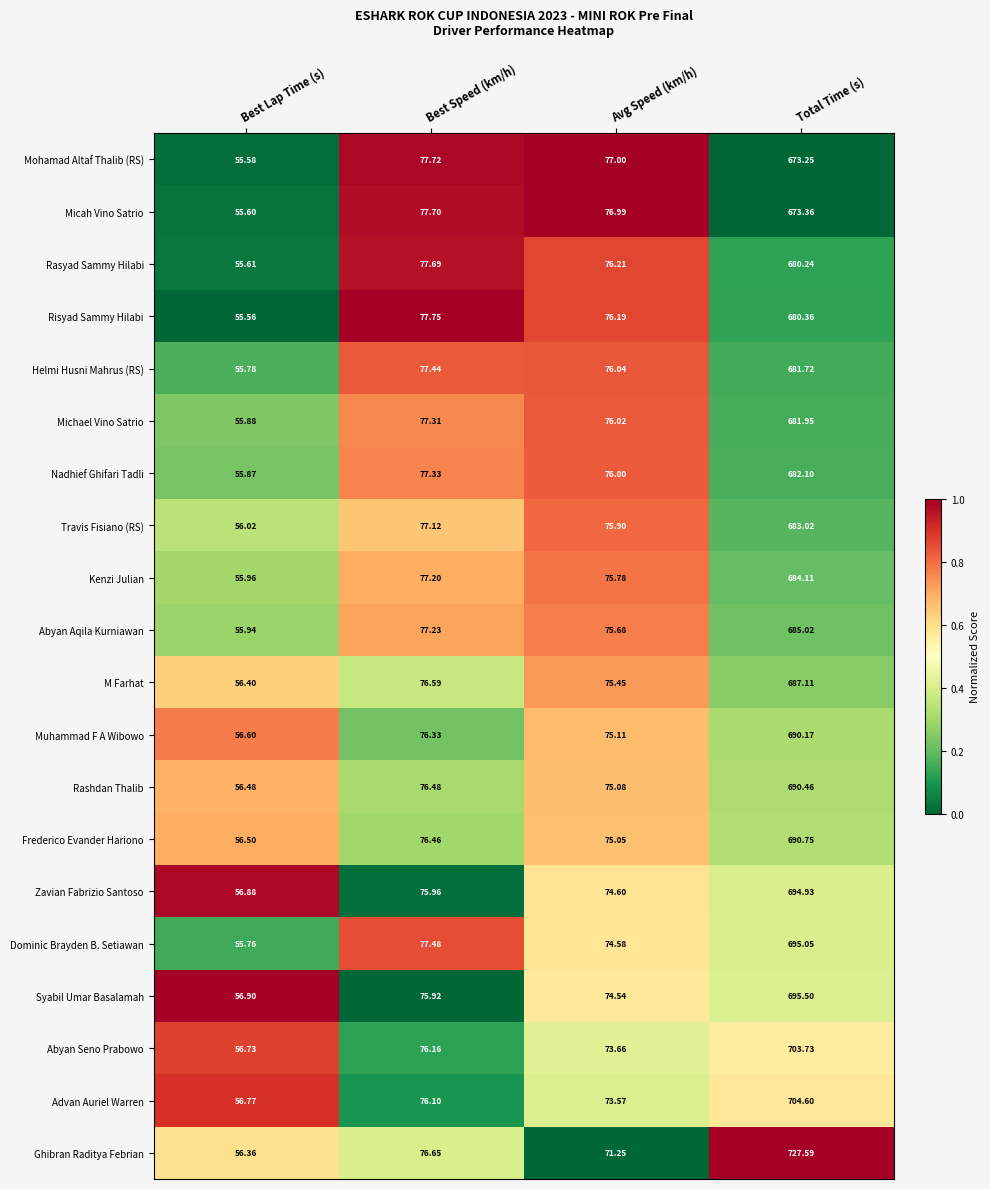

At which category is the sum across all series the highest?

Total Time (s)